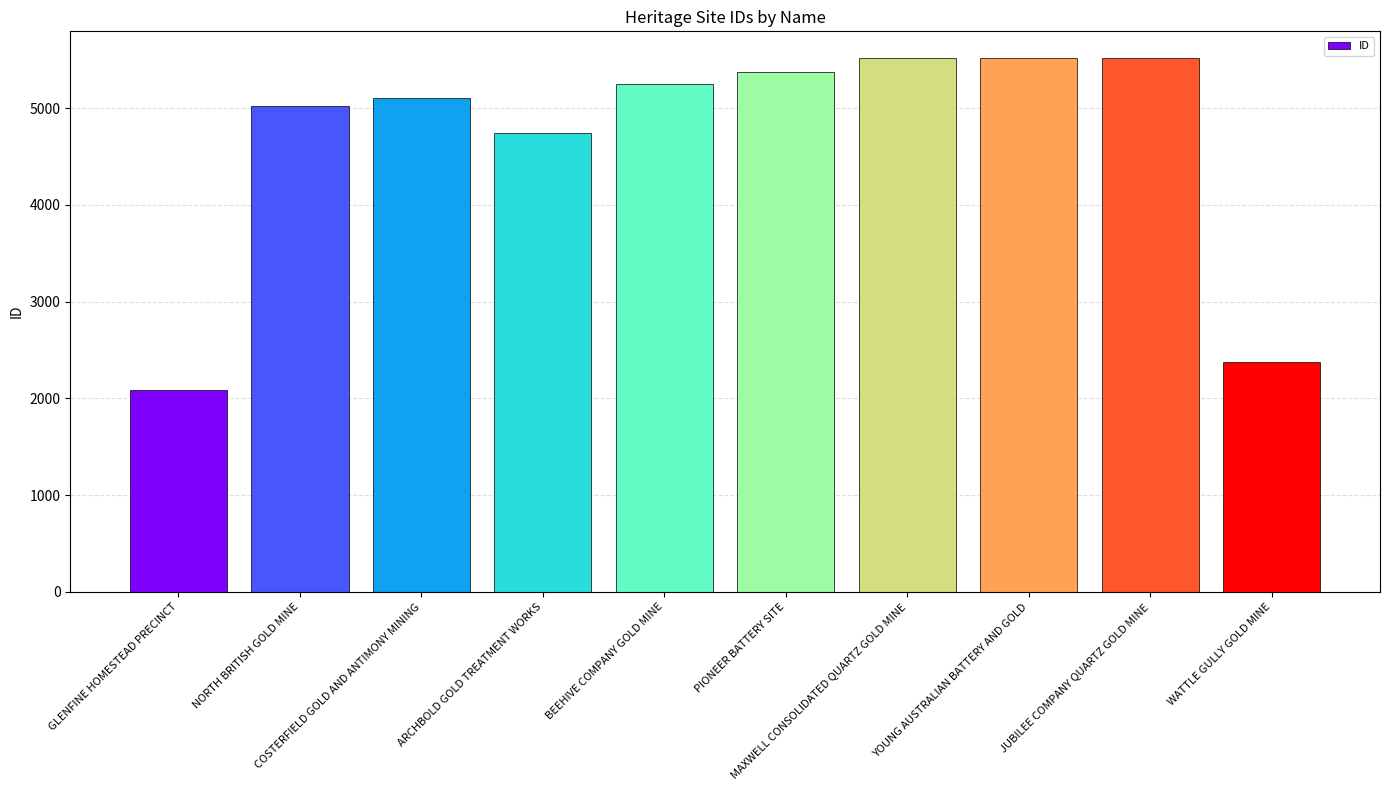

What is the maximum value shown in the chart?

5517